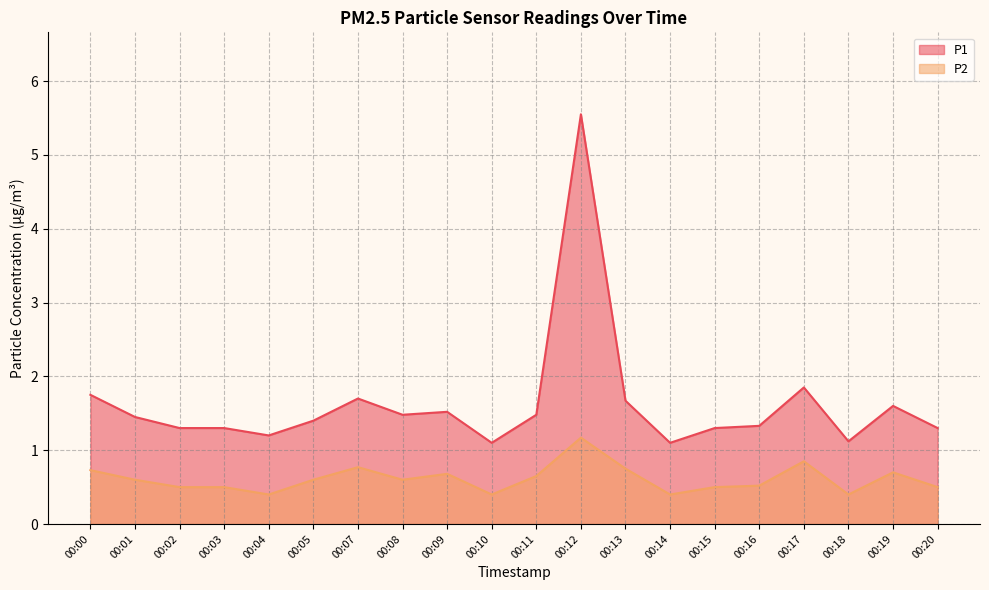

How many interior local valleys does the P2 series have?

5